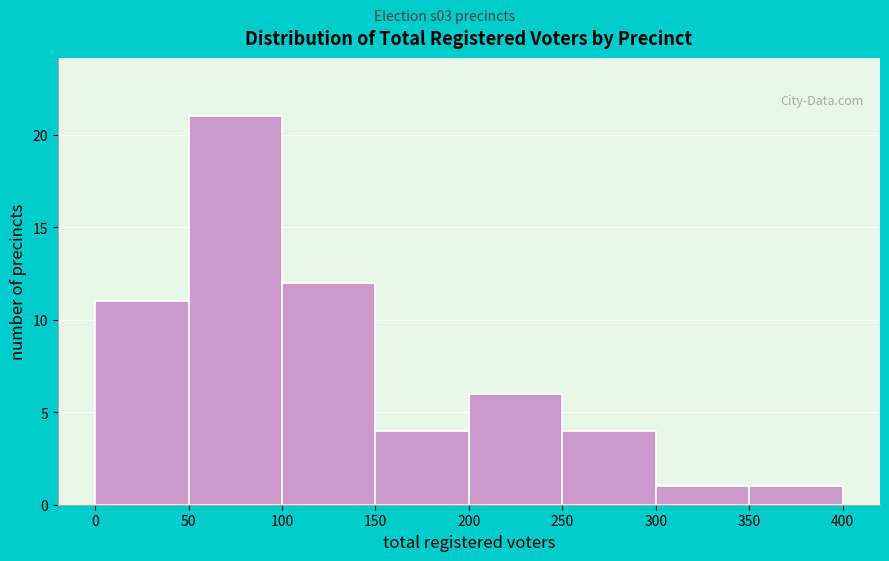

Reading left to right, list every bar in this chart as the range it spans on the x-axis followed by its height. The values are not printed on the chart, so give them approximately, as read against the axis.

0 to 50: 11
50 to 100: 21
100 to 150: 12
150 to 200: 4
200 to 250: 6
250 to 300: 4
300 to 350: 1
350 to 400: 1